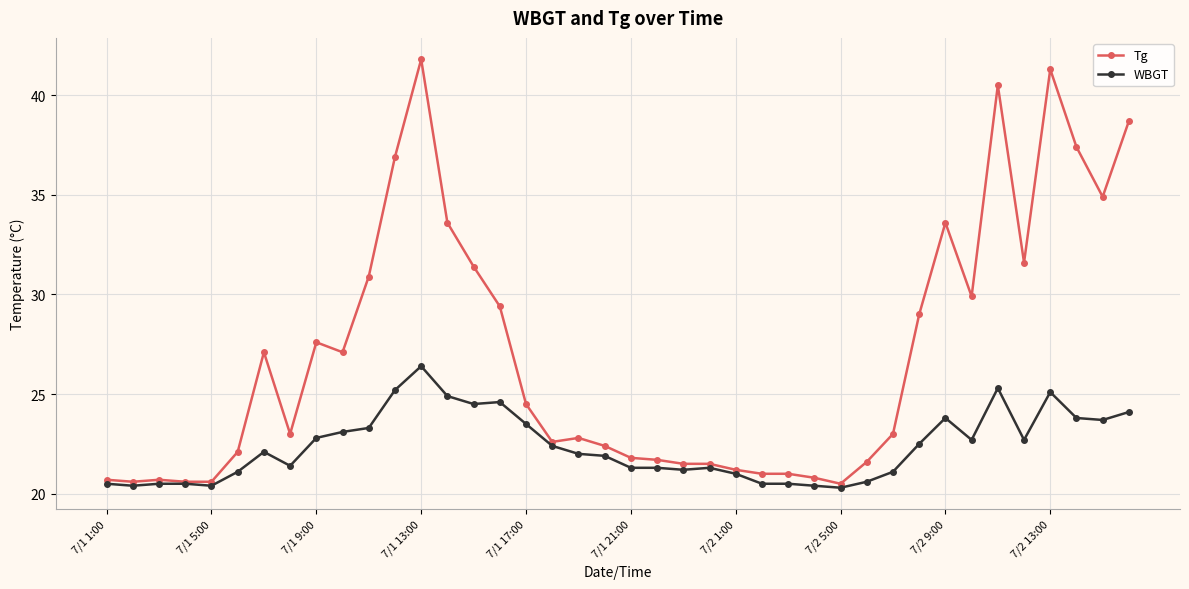

What is the value of the Tg point at the 35th from the left?

40.5